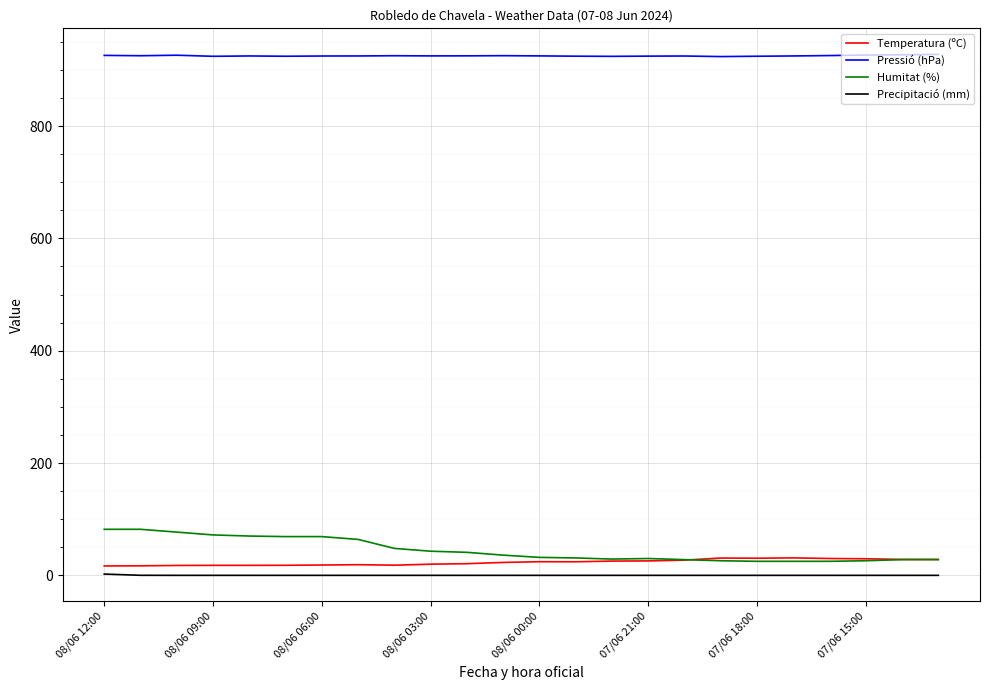

True or false: Pressió (hPa) and Precipitació (mm) intersect in this chart.

False